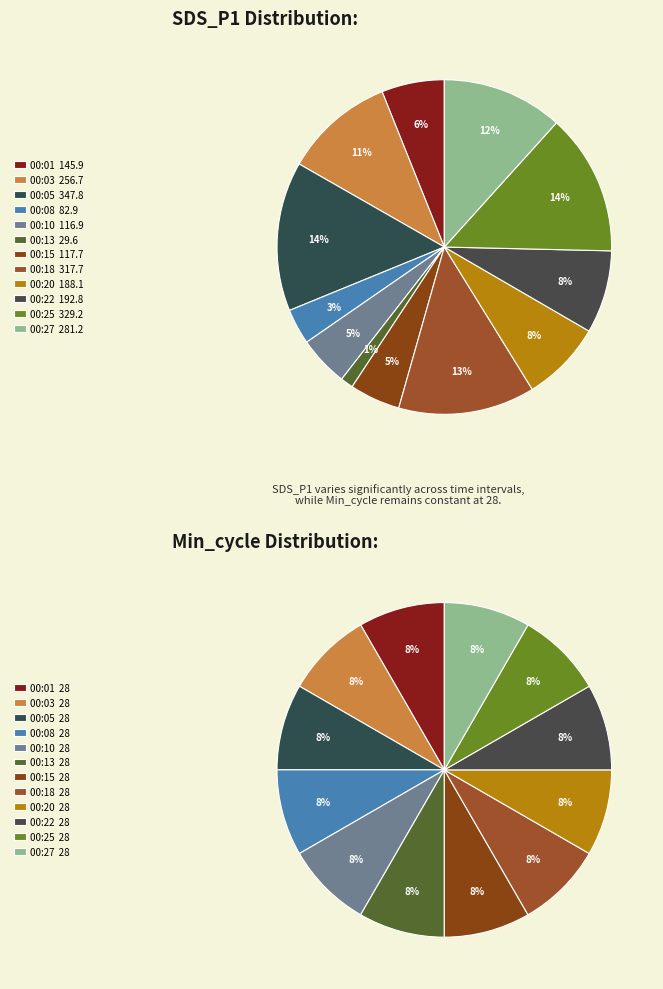

Combined, what portion of the pie is 00:10 and 00:13?

6.1%